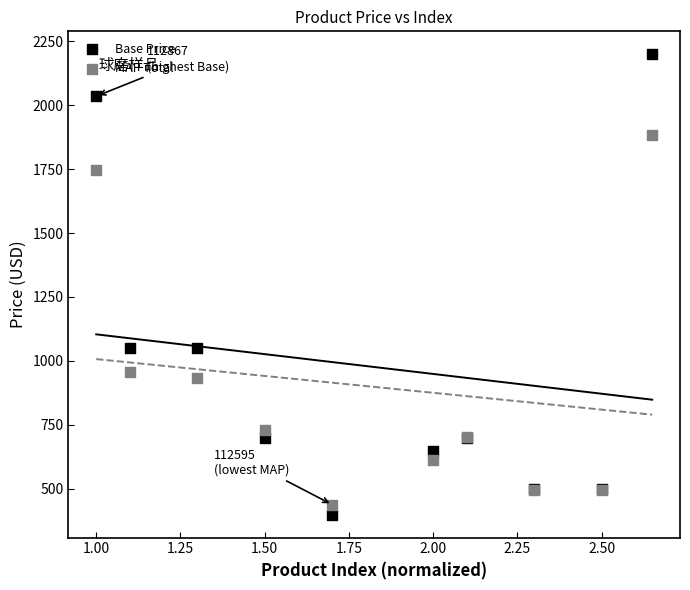

What are all the series names shown in the legend?

Base Price, MAP Total